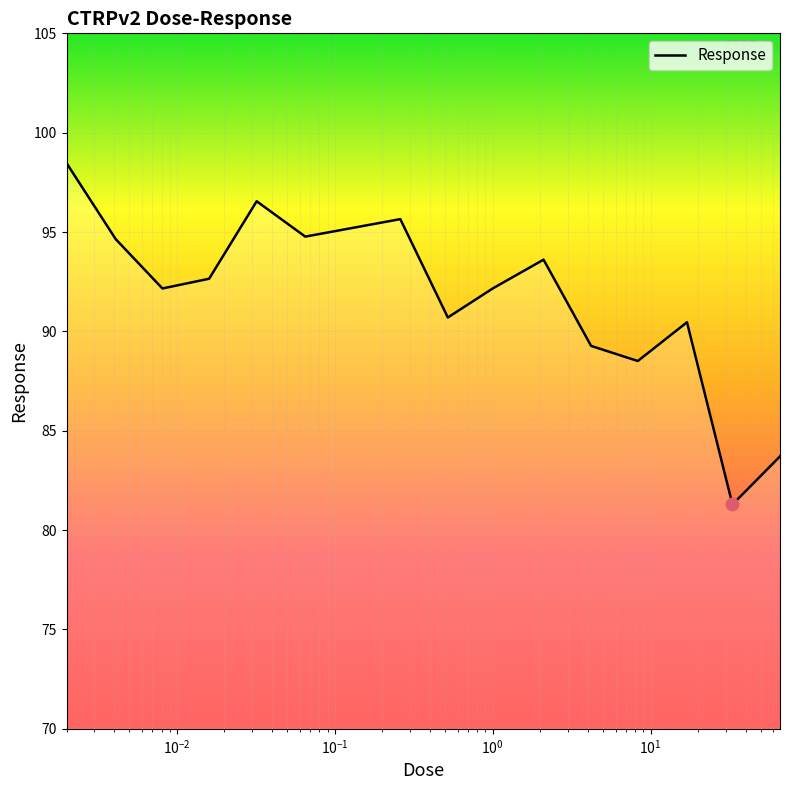

What is the greatest value displayed?

98.5